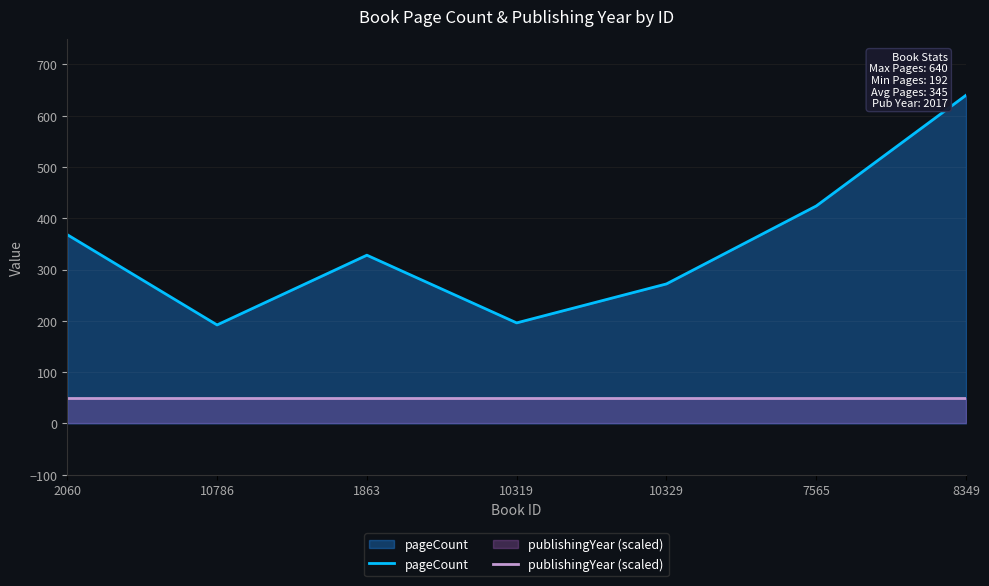

Rank the categories by pageCount value from lowest to highest.

10786, 10319, 10329, 1863, 2060, 7565, 8349